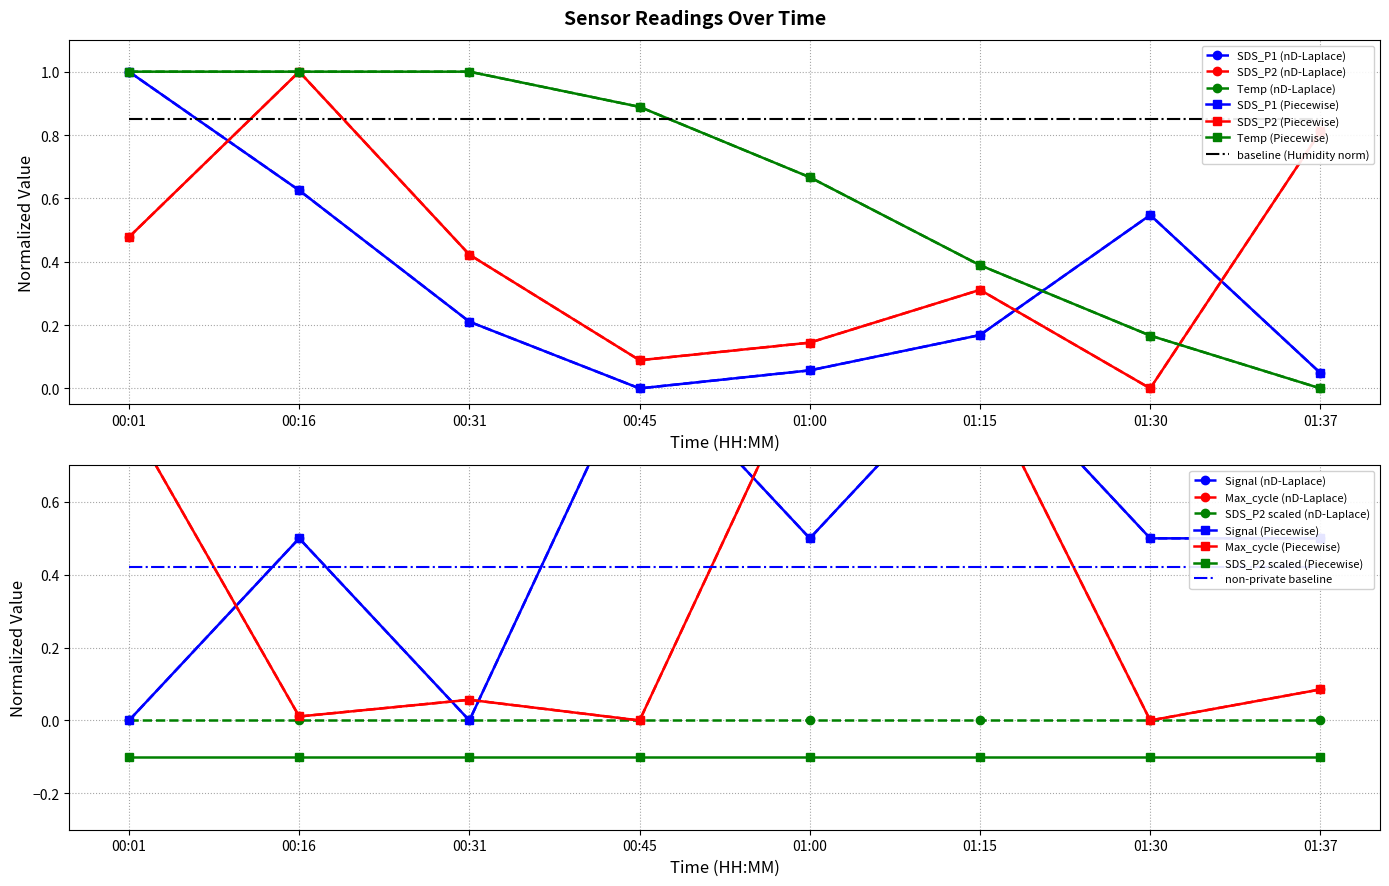

Reading right to left, transcribe all the data shown in this chart.

SDS_P1: 0.0	0.5	0.2	0.1	0.0	0.2	0.6	1.0
SDS_P2: 0.8	0.0	0.3	0.1	0.1	0.4	1.0	0.5
Temp: 0.0	0.2	0.4	0.7	0.9	1.0	1.0	1.0
Signal: 0.5	0.5	1.0	0.5	1.0	0.0	0.5	0.0
Max_cycle: 0.1	0.0	0.9	1.0	0.0	0.1	0.0	0.8